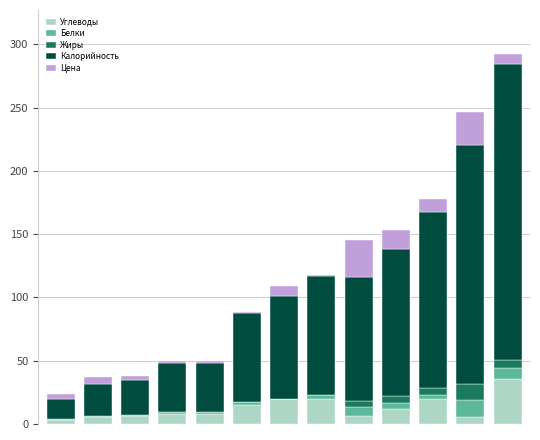

What is the maximum value for Углеводы?

35.9